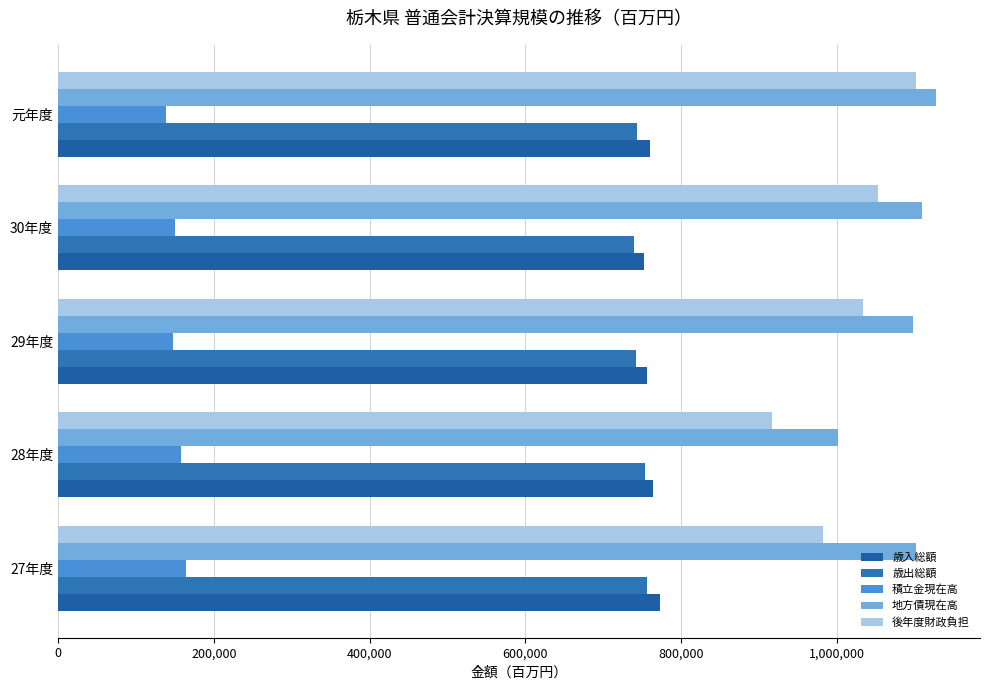

How many values in the 歳入総額 series are below 759429?

2